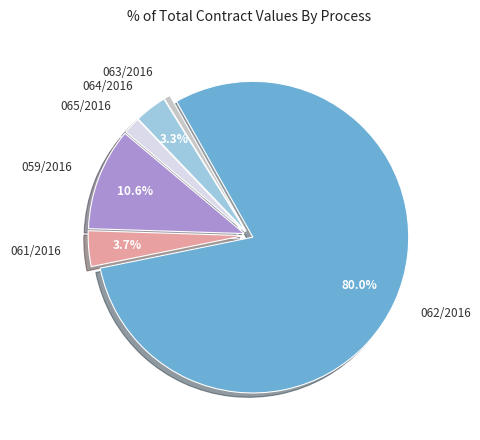

How many segments does this pie chart have?

6